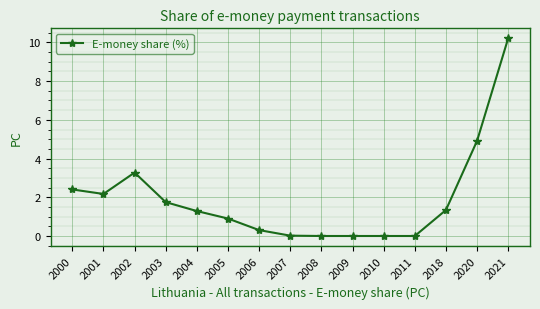

What is the difference between the maximum and second lowest values?

10.2